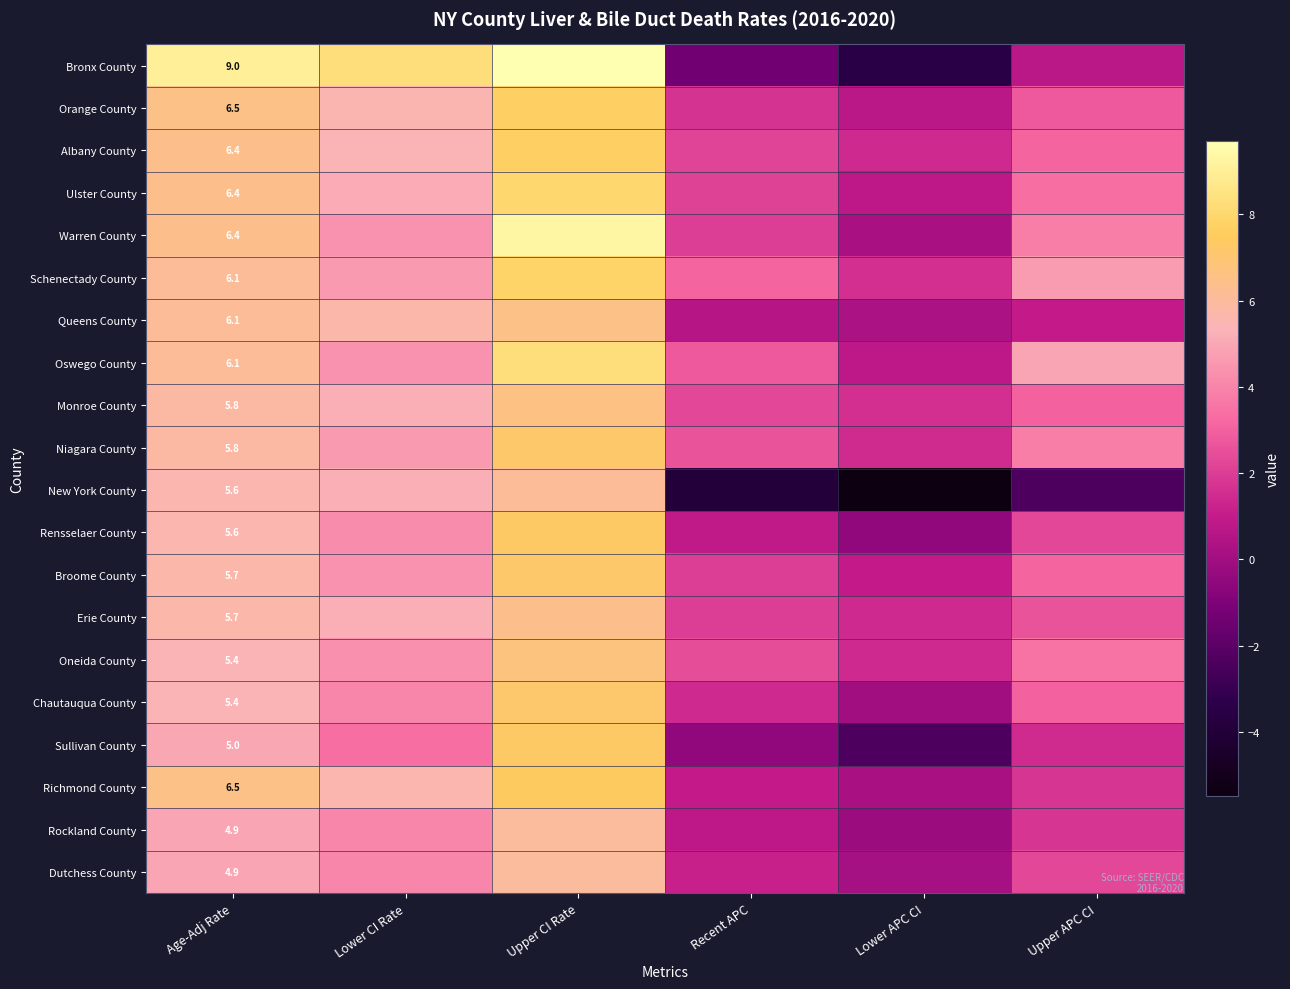

The Albany County series shows 8.8 at Age-Adj Rate. True or false?

False